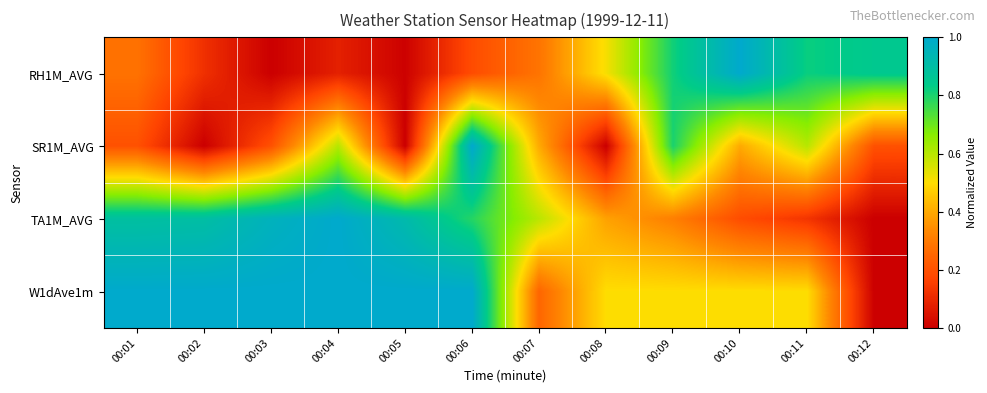

What is the total value across all series at 00:08?

1.4